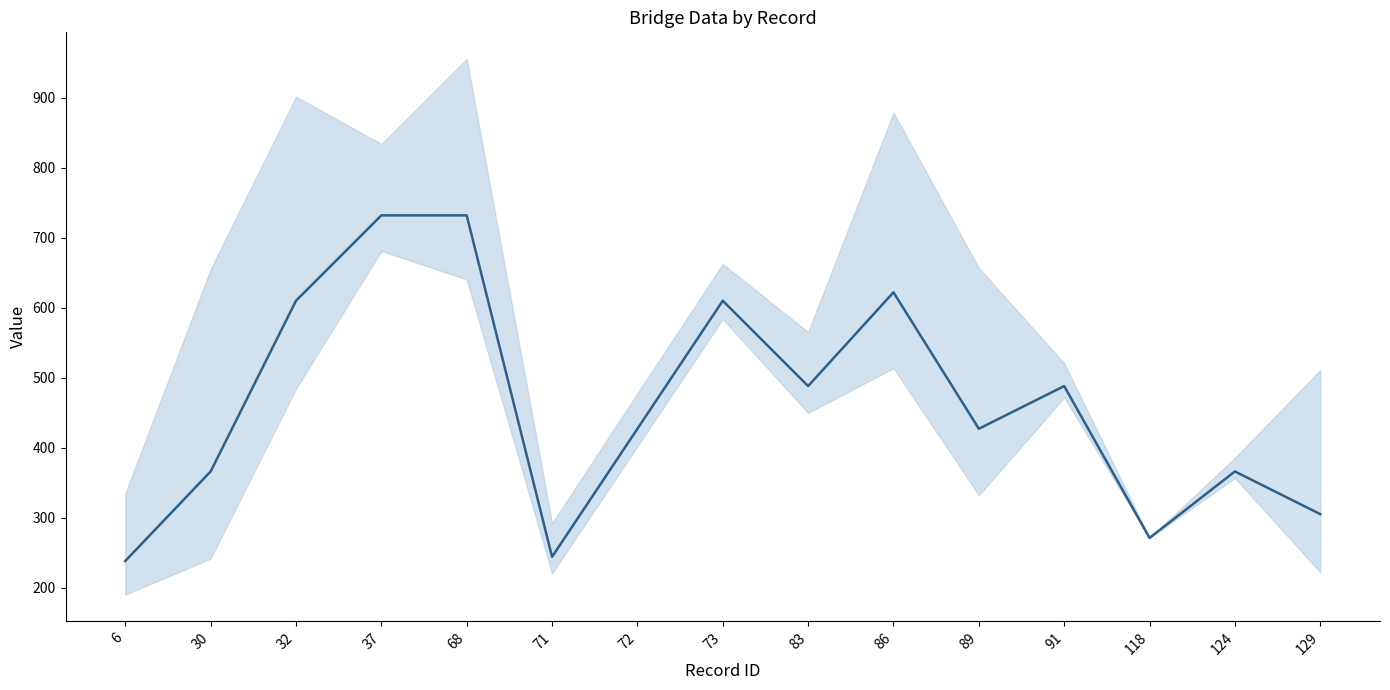

What is the smallest value displayed?

238